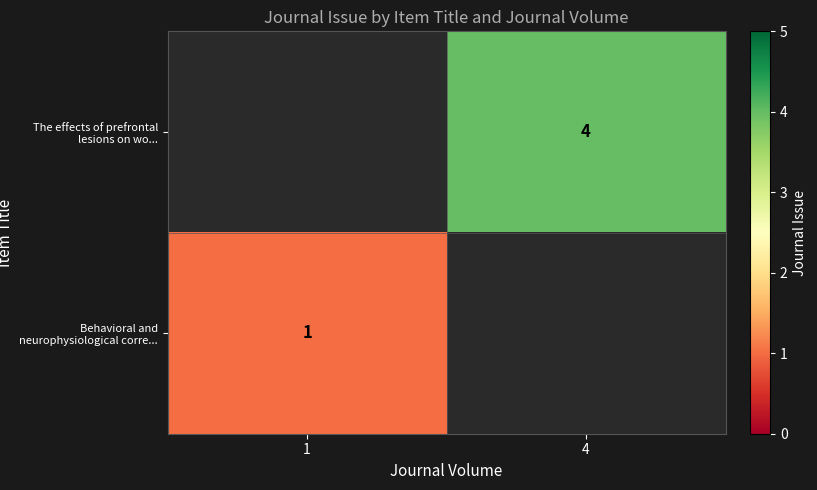

Which has a higher value, 4 or 1?

4